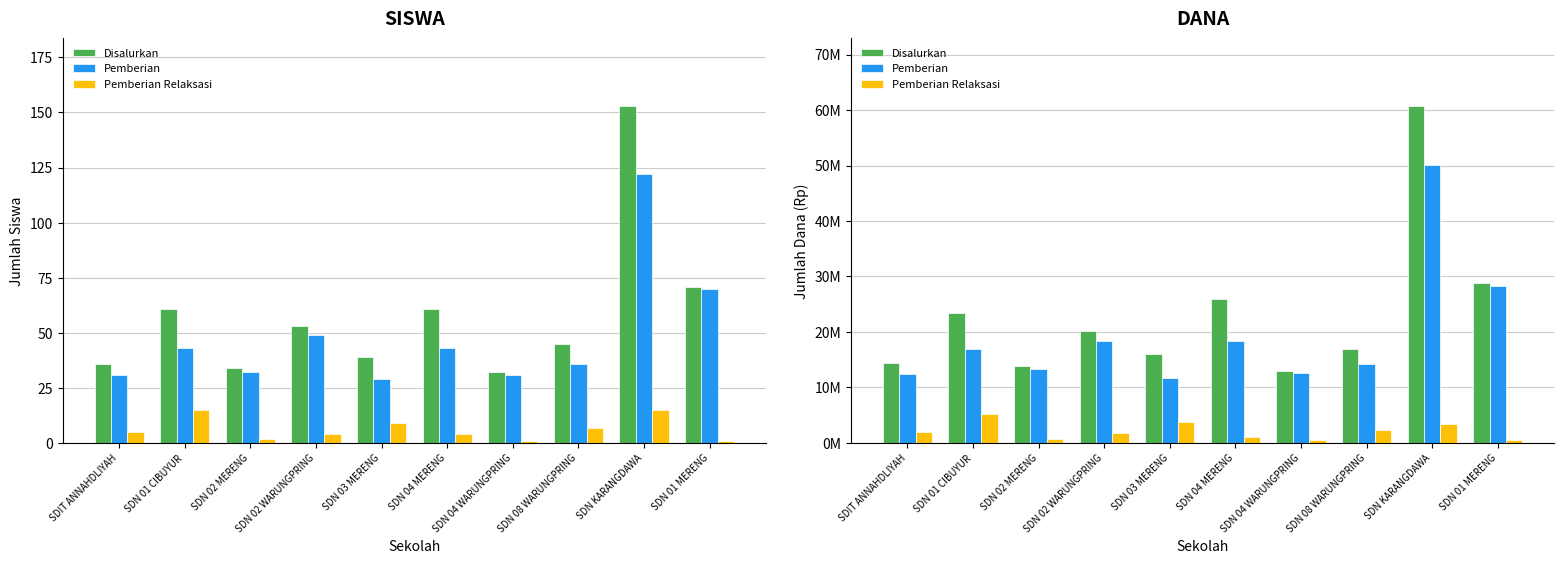

What is the lowest value of the Disalurkan series?

13050000